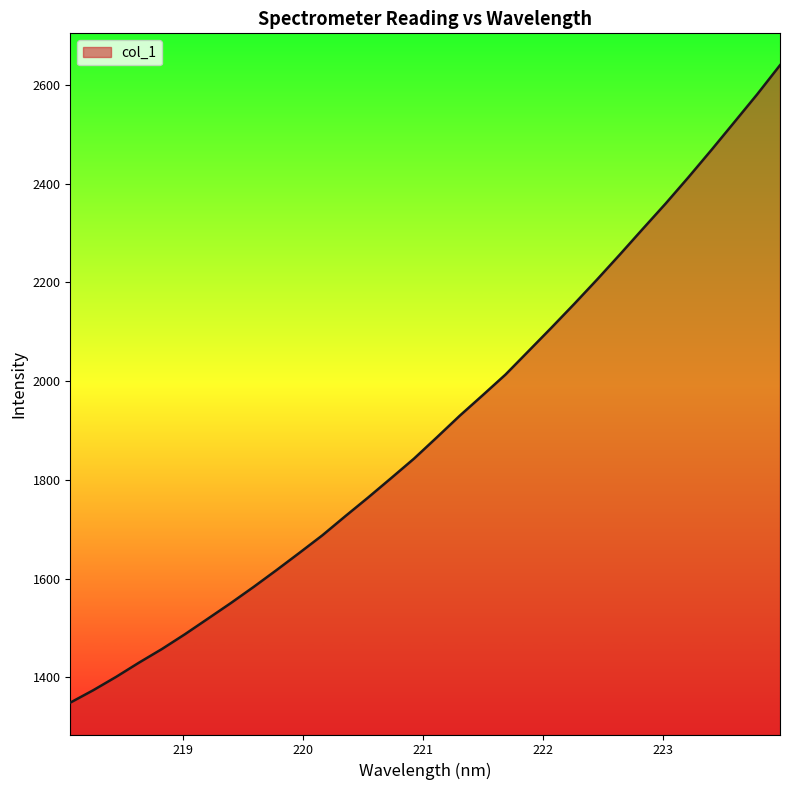

What is the maximum value shown in the chart?

2640.1